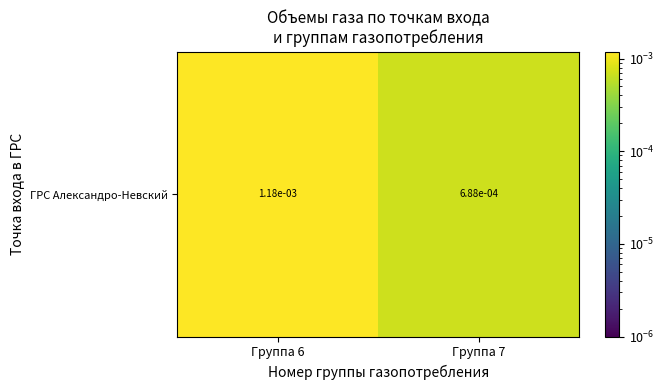

Which has a higher value, Группа 6 or Группа 7?

Группа 6